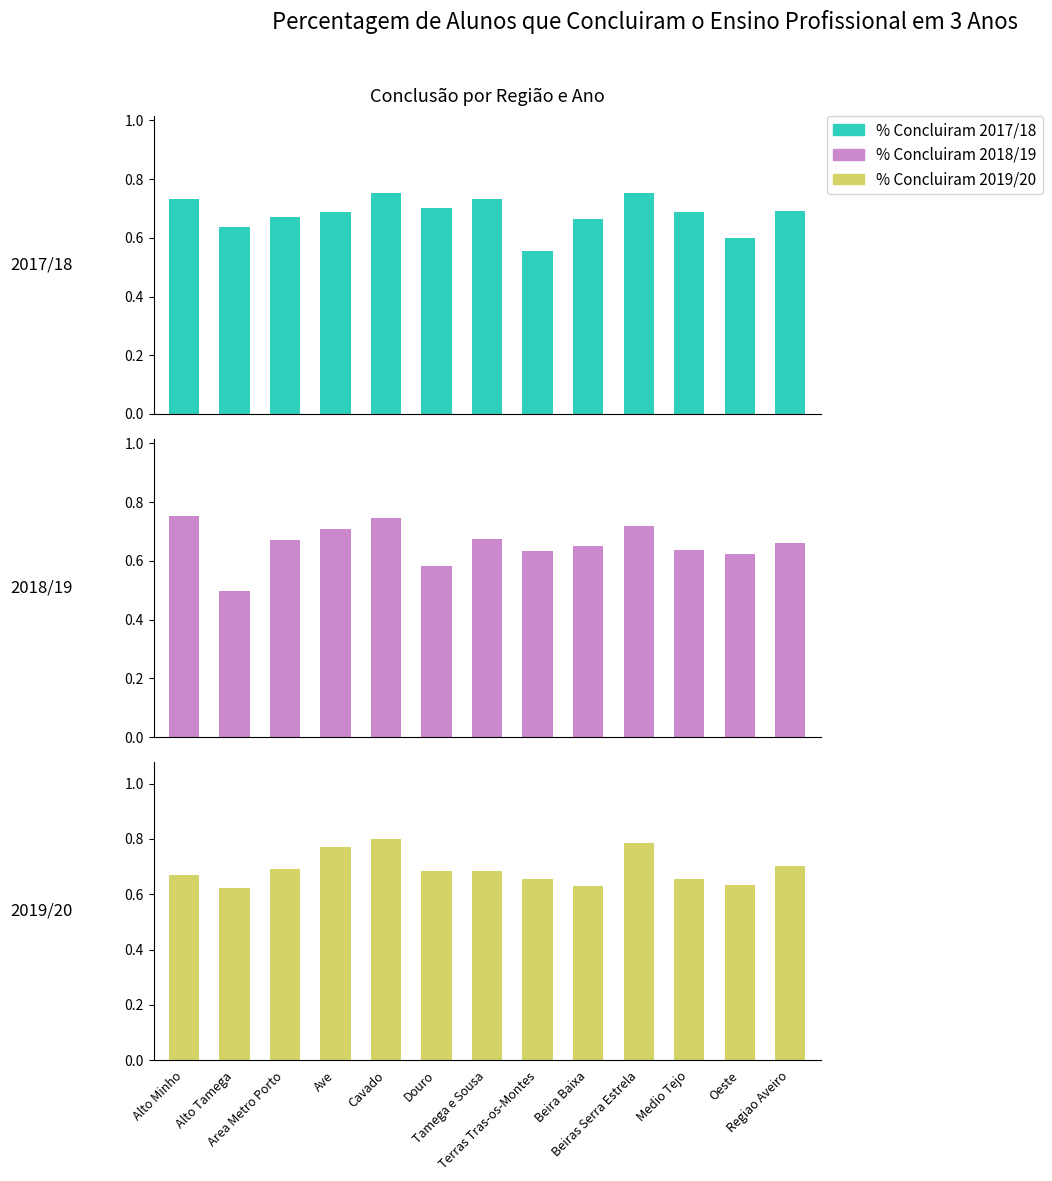

What is the difference between the second highest and minimum values in the % Concluiram 2017/18 series?

0.2